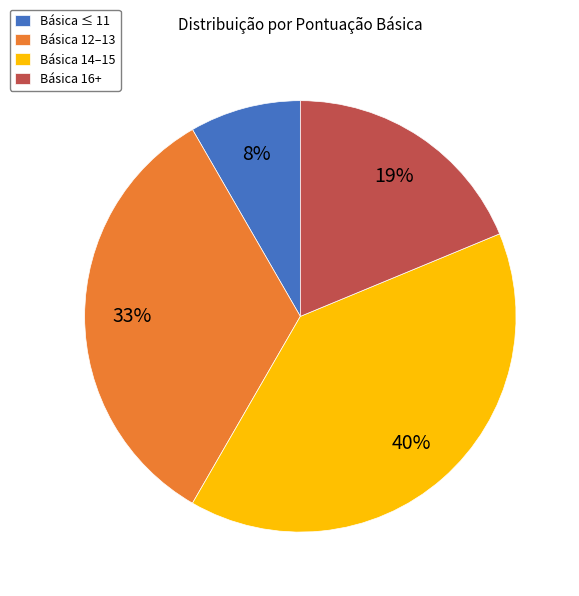

To the nearest percent, what portion does Básica 14–15 represent?

40%